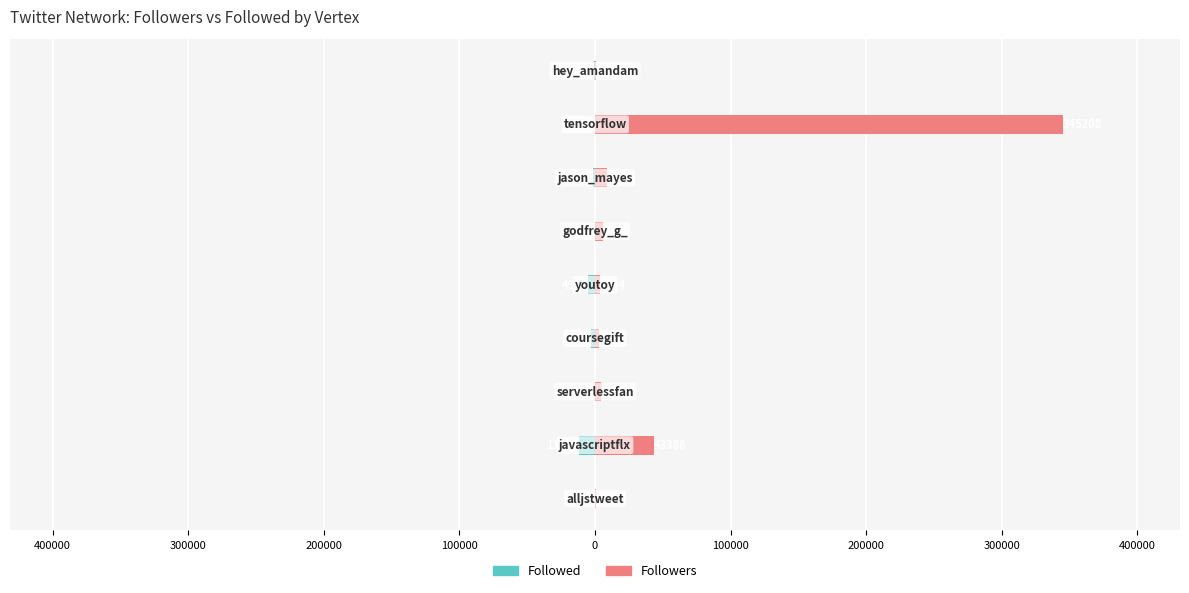

What are all the series names shown in the legend?

Followed, Followers